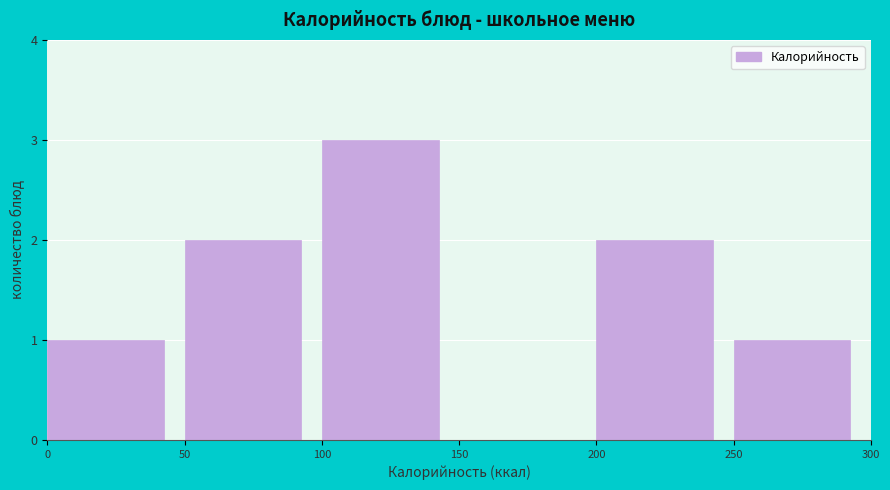

Which range on the x-axis has the tallest bar?

100 to 150